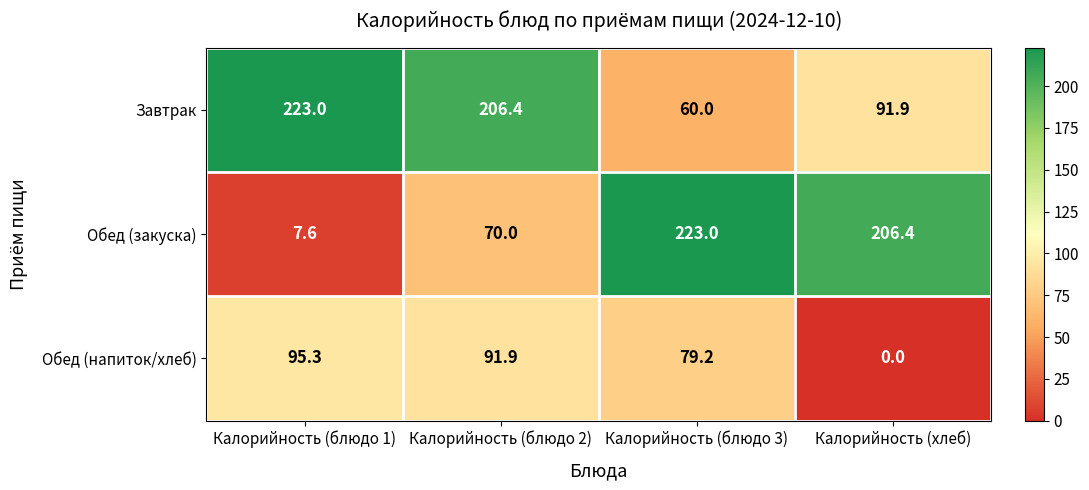

What value does the Завтрак series have at Калорийность (хлеб)?

91.9